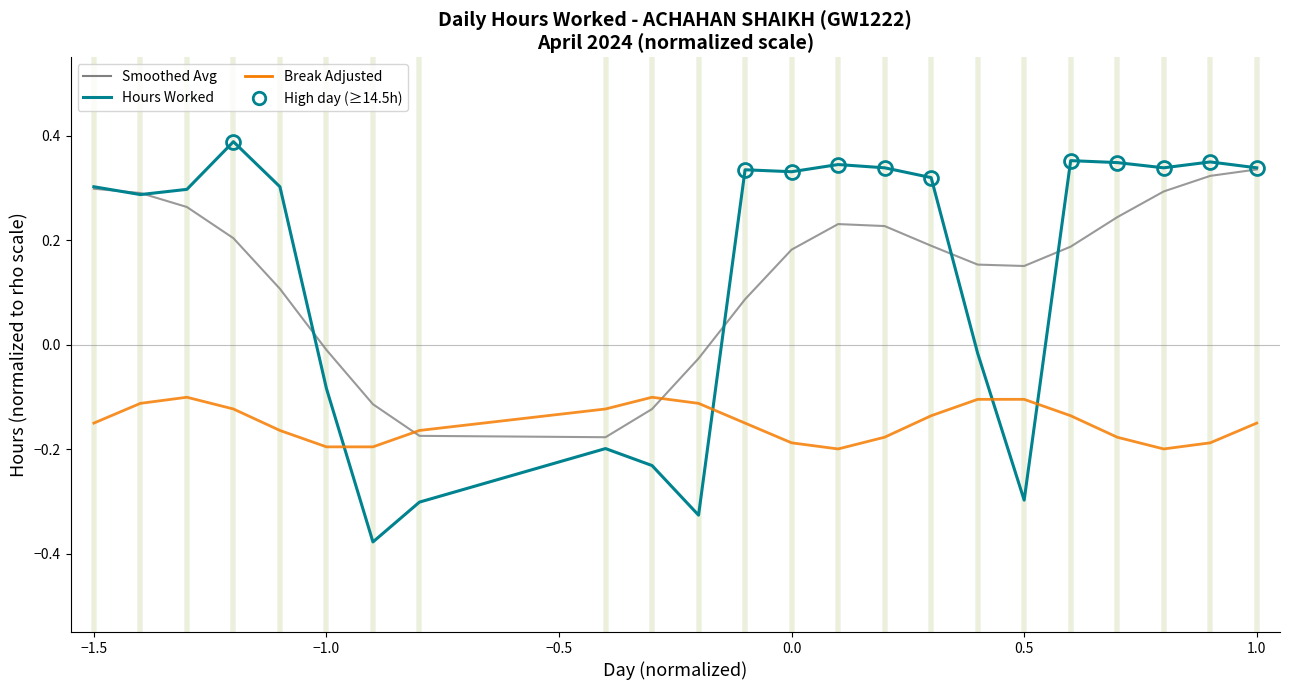

What is the smallest value displayed?

-0.4